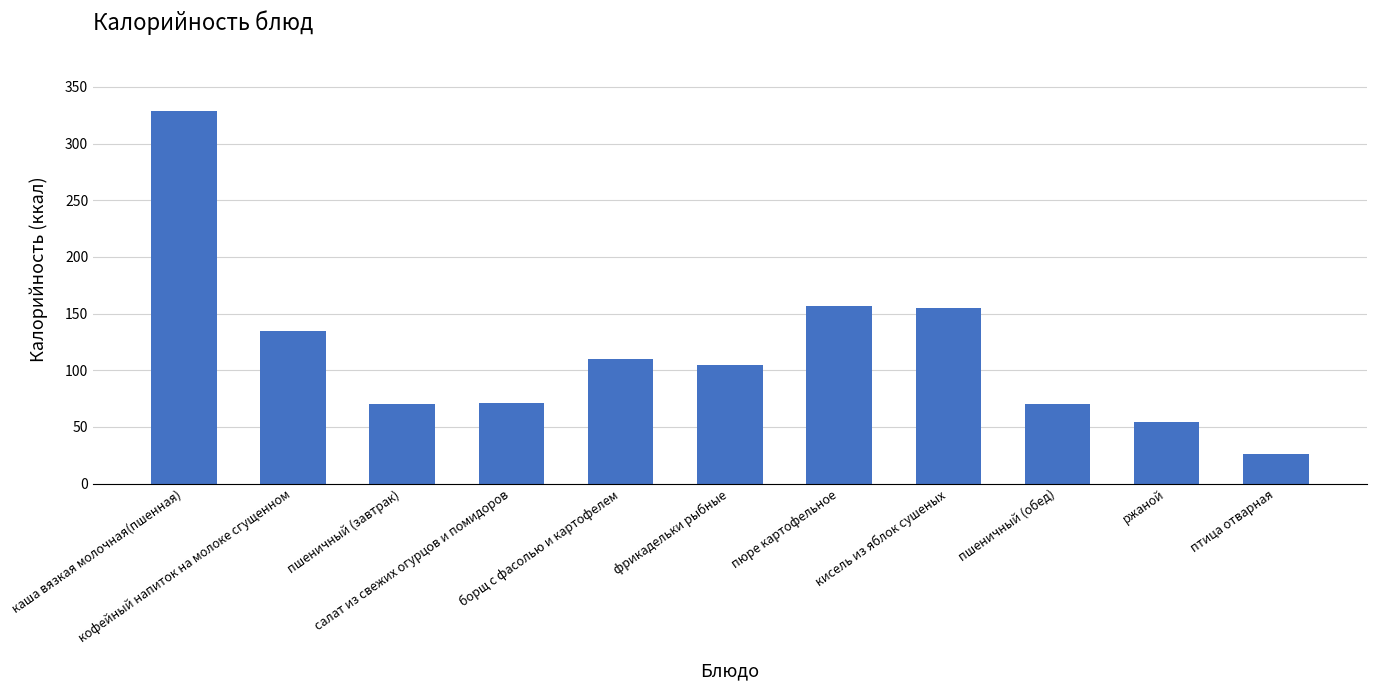

Is it true that the value at борщ с фасолью и картофелем is 69.2?

False